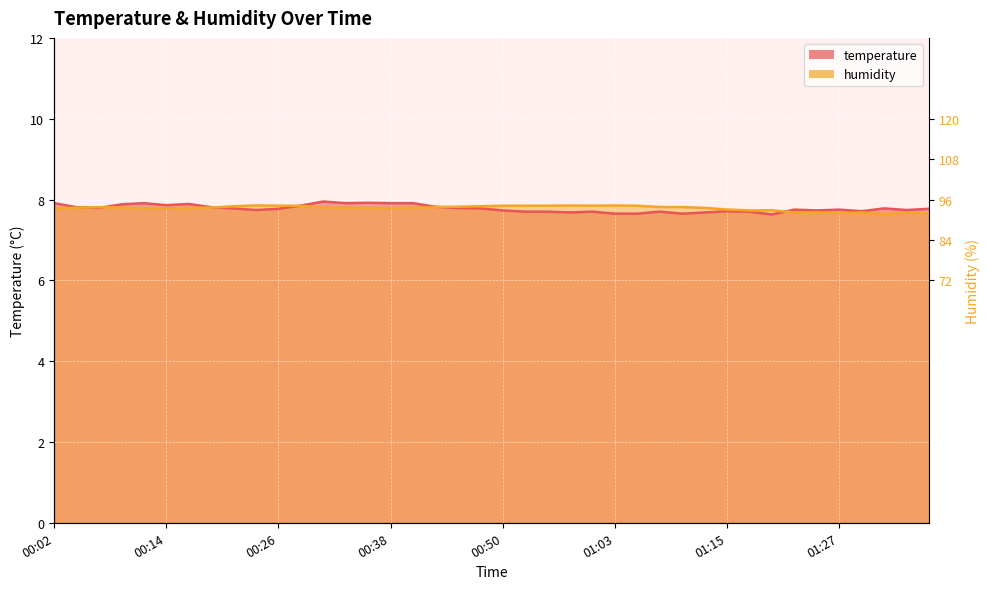

Where is the first local minimum for temperature?

00:06